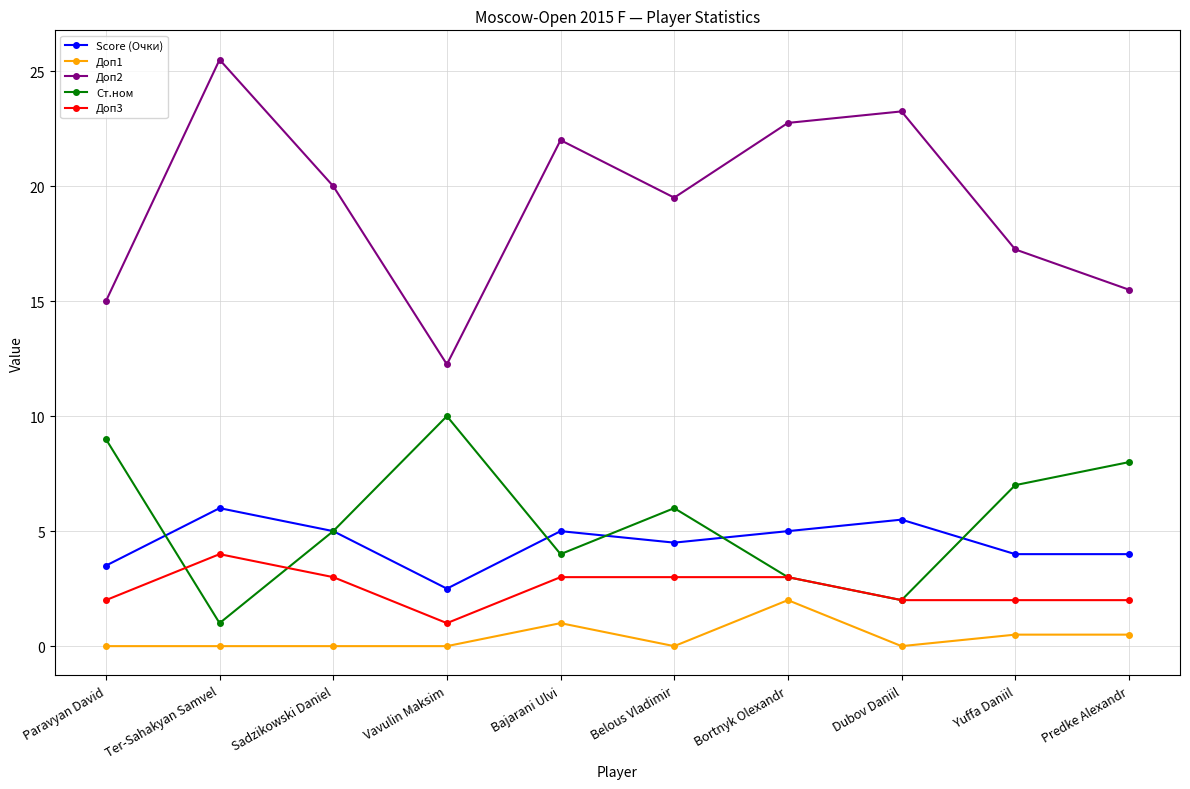

What are all the series names shown in the legend?

Score (Очки), Доп1, Доп2, Ст.ном, Доп3